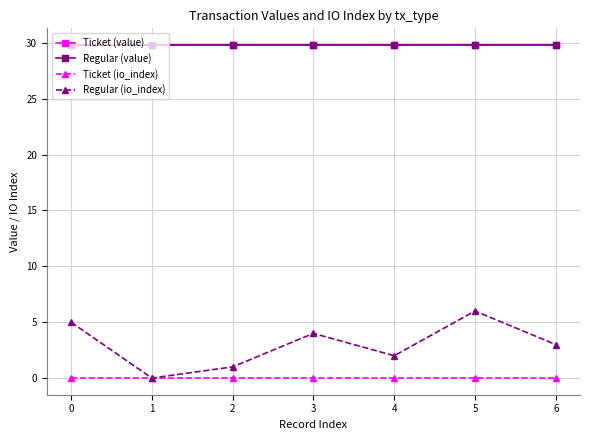

Is this an area chart (filled region under the line)?

No